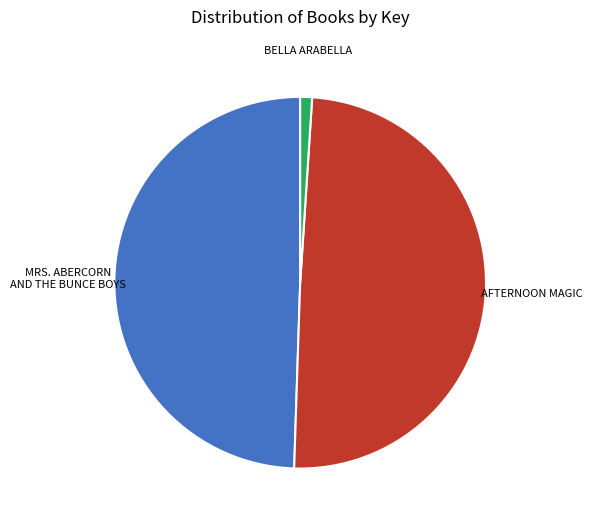

Is there a majority slice in this chart?

No